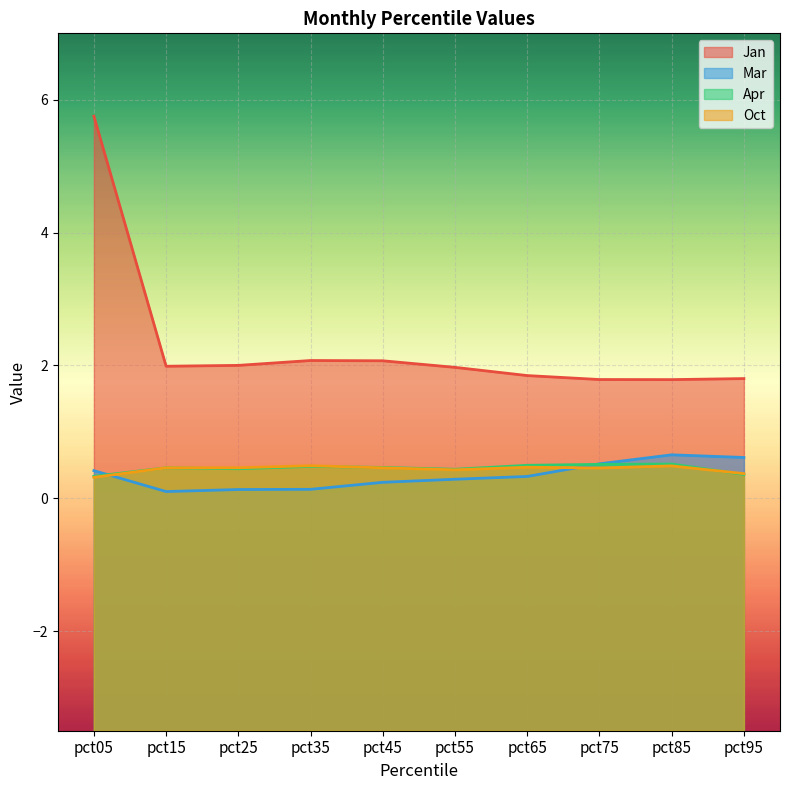

What are all the series names shown in the legend?

Jan, Mar, Apr, Oct